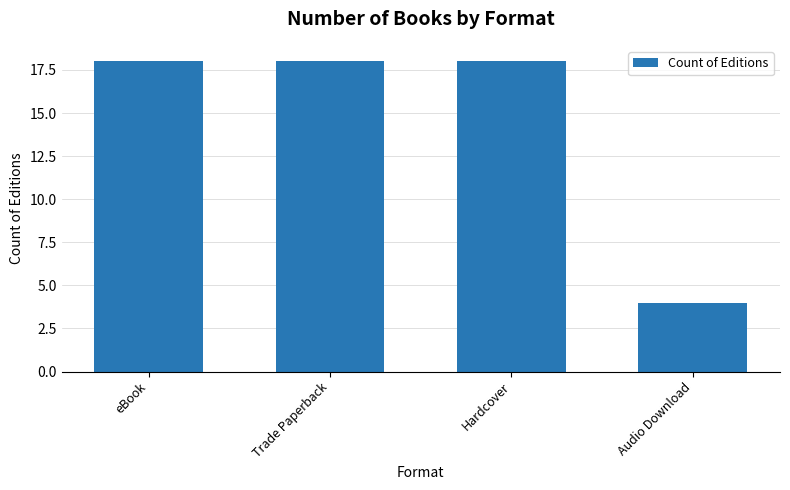

What is the smallest value displayed?

4